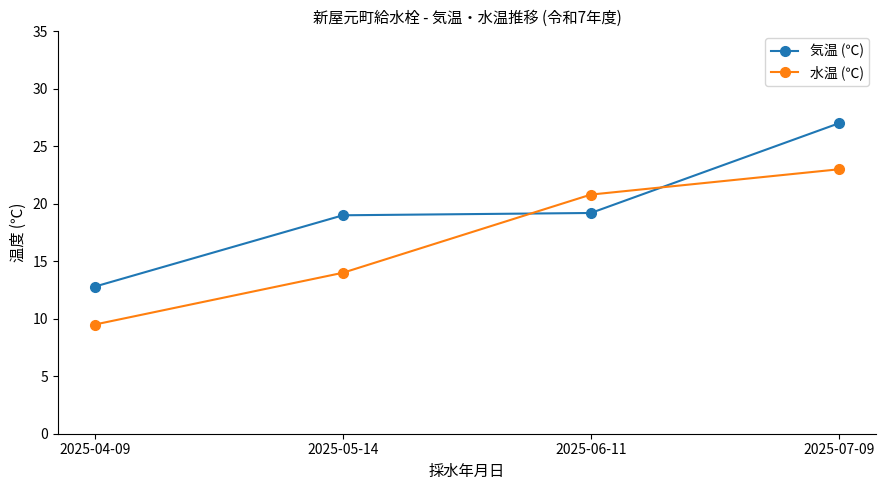

At which category does the chart reach its peak across all series?

2025-07-09